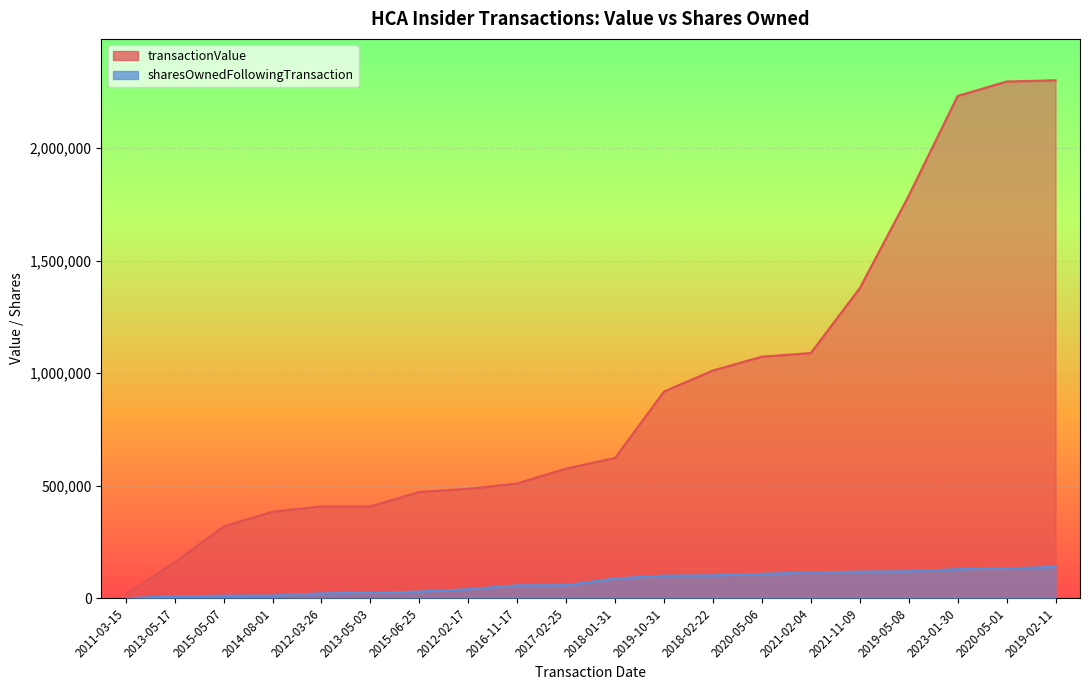

What is the average value of the transactionValue series?

922077